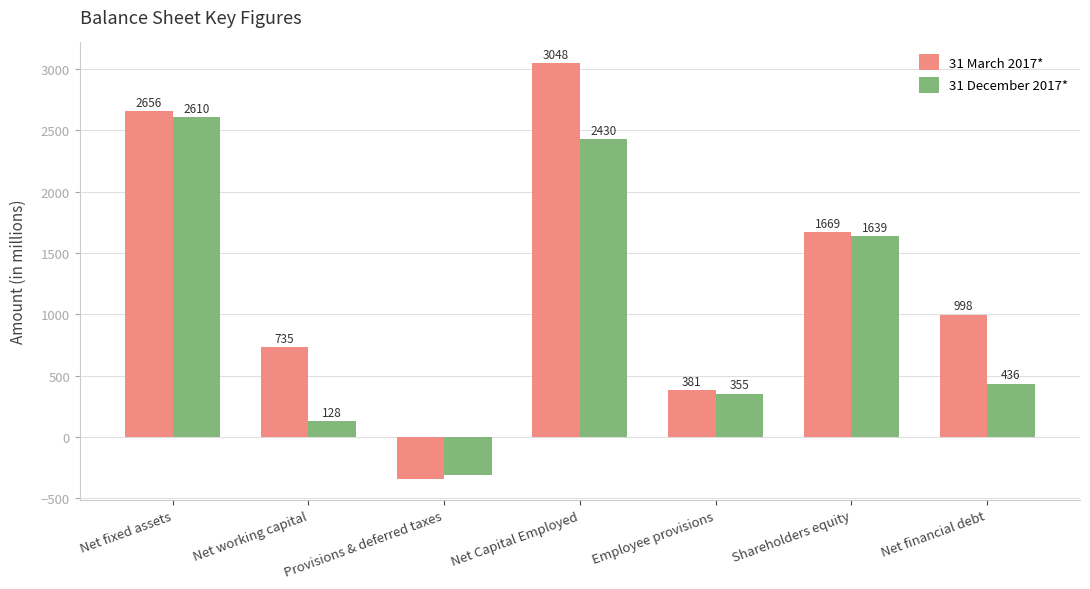

What is the average value of the 31 March 2017* series?

1306